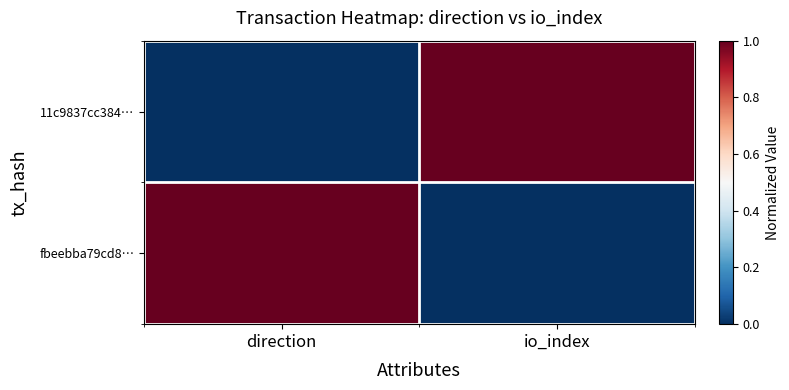

What is the maximum value shown in the chart?

1